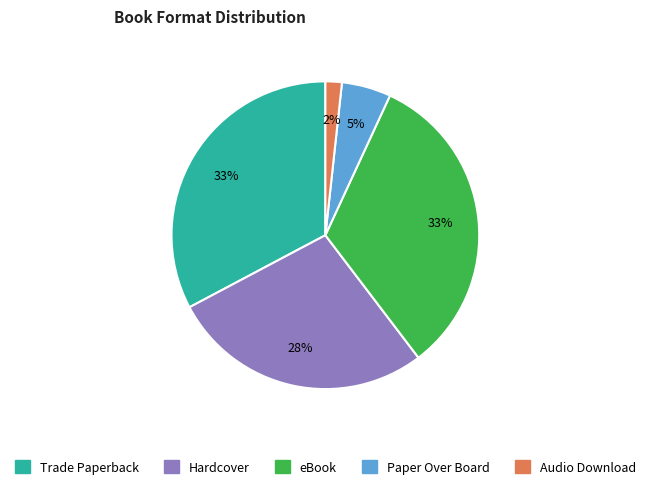

Which category has the smallest portion of the pie?

Audio Download